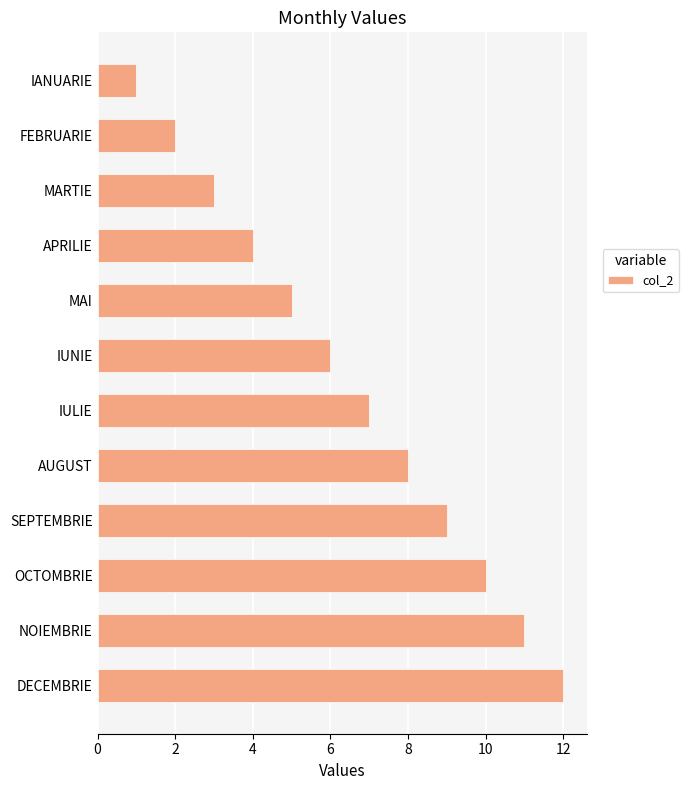

Between IULIE and SEPTEMBRIE, which is larger?

SEPTEMBRIE